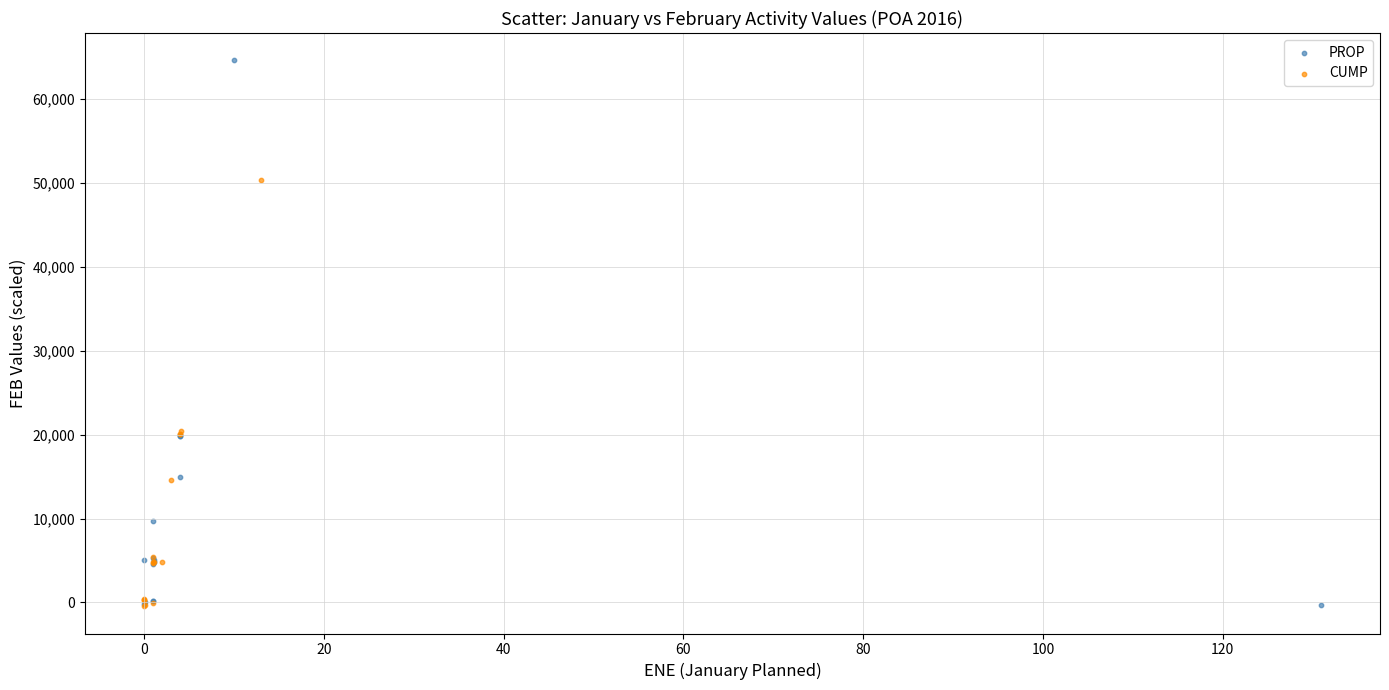

Which series has the largest Y range (max minus min)?

PROP